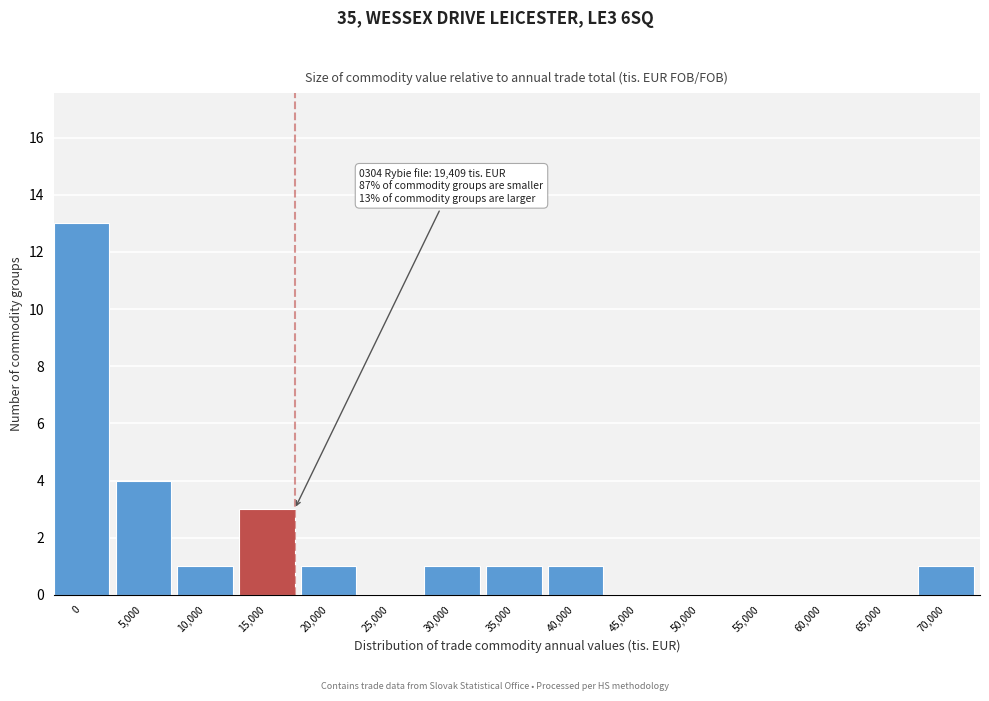

Reading left to right, extract all data points from this chart.

0=13	5,000=4	10,000=1	15,000=3	20,000=1	25,000=0	30,000=1	35,000=1	40,000=1	45,000=0	50,000=0	55,000=0	60,000=0	65,000=0	70,000=1